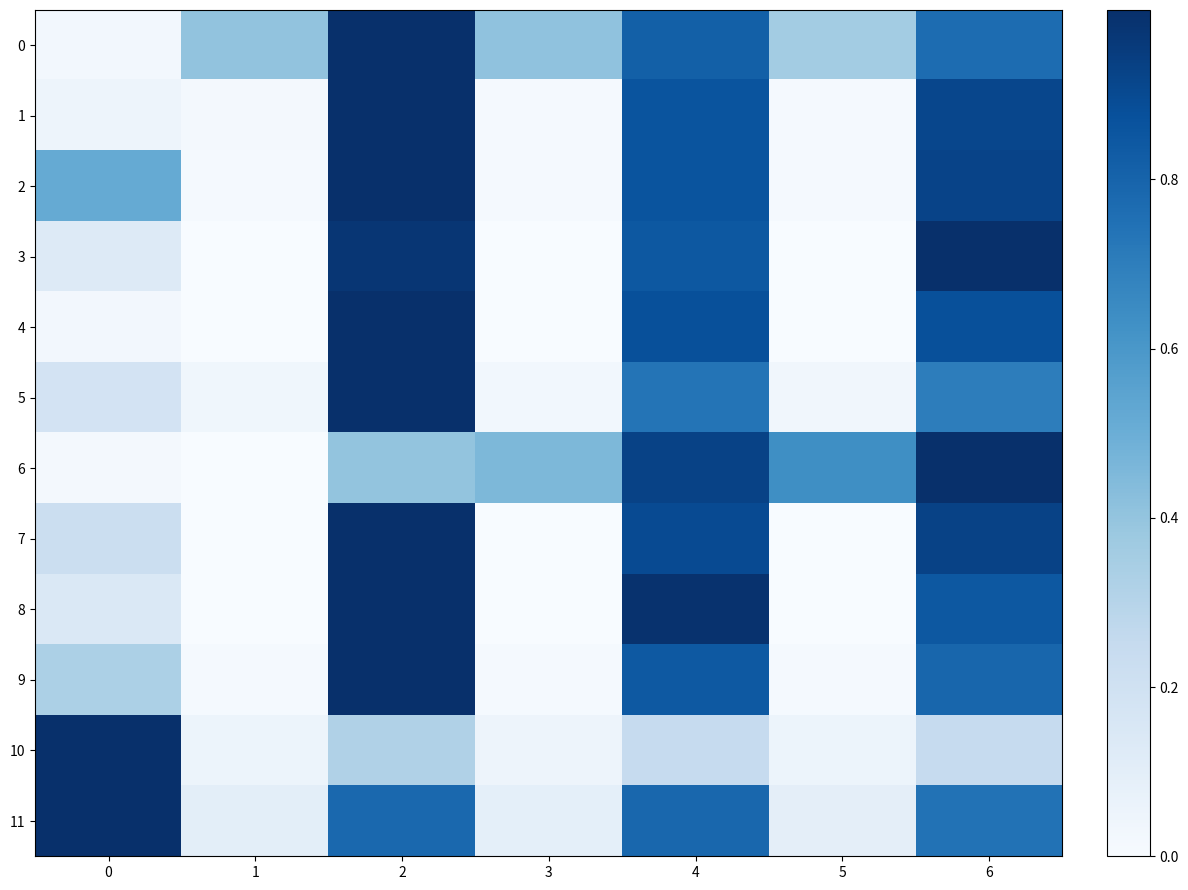

Reading left to right, extract all data points from this chart.

0: 0=0.0	1=0.4	2=1.0	3=0.4	4=0.8	5=0.4	6=0.8
1: 0=0.0	1=0.0	2=1.0	3=0.0	4=0.9	5=0.0	6=0.9
2: 0=0.5	1=0.0	2=1.0	3=0.0	4=0.9	5=0.0	6=0.9
3: 0=0.1	1=0.0	2=1.0	3=0.0	4=0.8	5=0.0	6=1.0
4: 0=0.0	1=0.0	2=1.0	3=0.0	4=0.9	5=0.0	6=0.9
5: 0=0.2	1=0.0	2=1.0	3=0.0	4=0.7	5=0.0	6=0.7
6: 0=0.0	1=0.0	2=0.4	3=0.5	4=0.9	5=0.6	6=1.0
7: 0=0.2	1=0.0	2=1.0	3=0.0	4=0.9	5=0.0	6=0.9
8: 0=0.1	1=0.0	2=1.0	3=0.0	4=1.0	5=0.0	6=0.8
9: 0=0.3	1=0.0	2=1.0	3=0.0	4=0.8	5=0.0	6=0.8
10: 0=1.0	1=0.1	2=0.3	3=0.1	4=0.2	5=0.1	6=0.2
11: 0=1.0	1=0.1	2=0.8	3=0.1	4=0.8	5=0.1	6=0.7